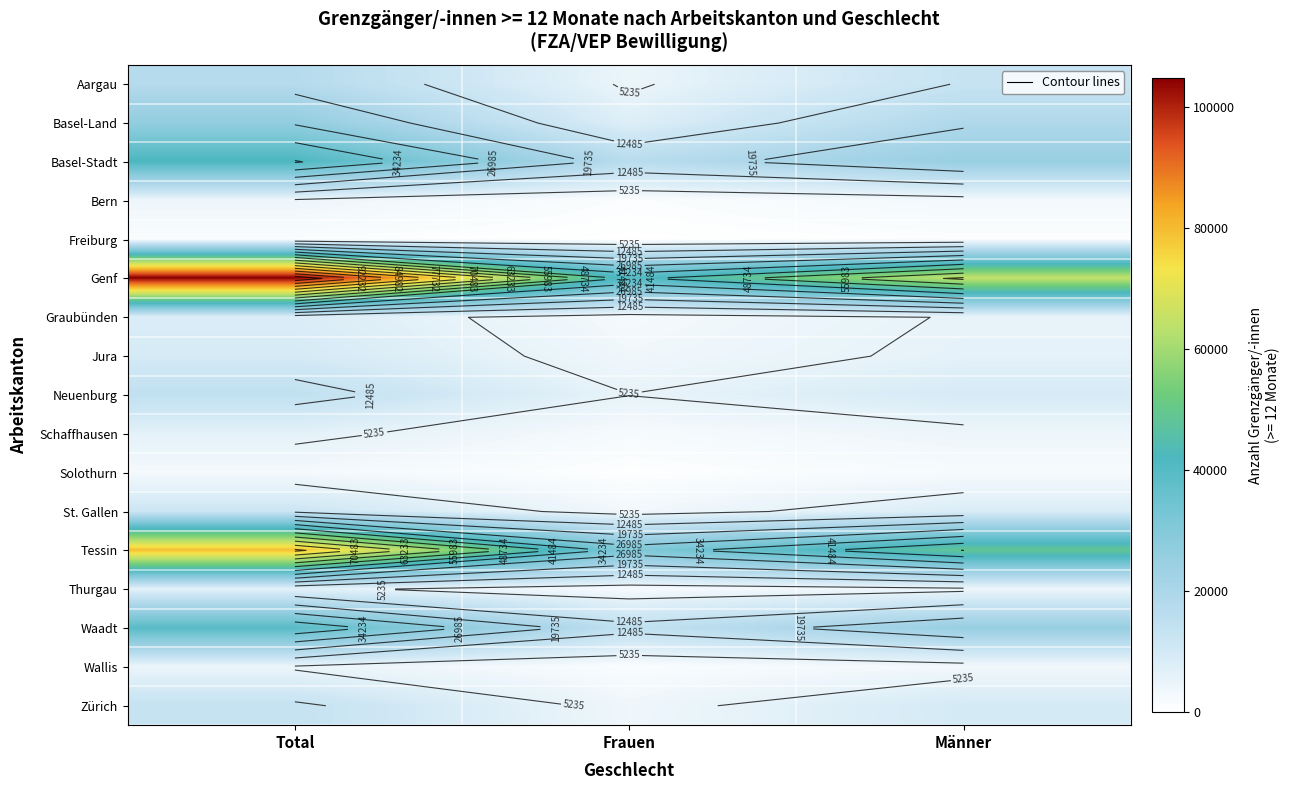

Is the value of Tessin at Frauen greater than the value of Jura at Total?

Yes